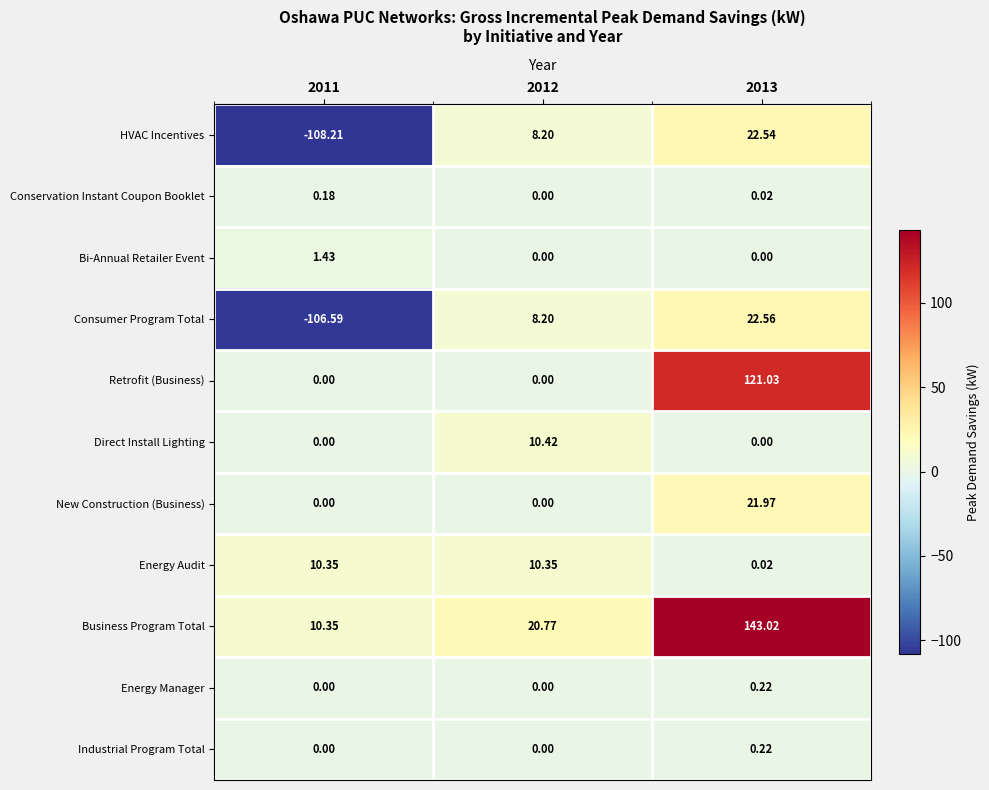

Between 2012 and 2013, which series saw the biggest shift?

Business Program Total